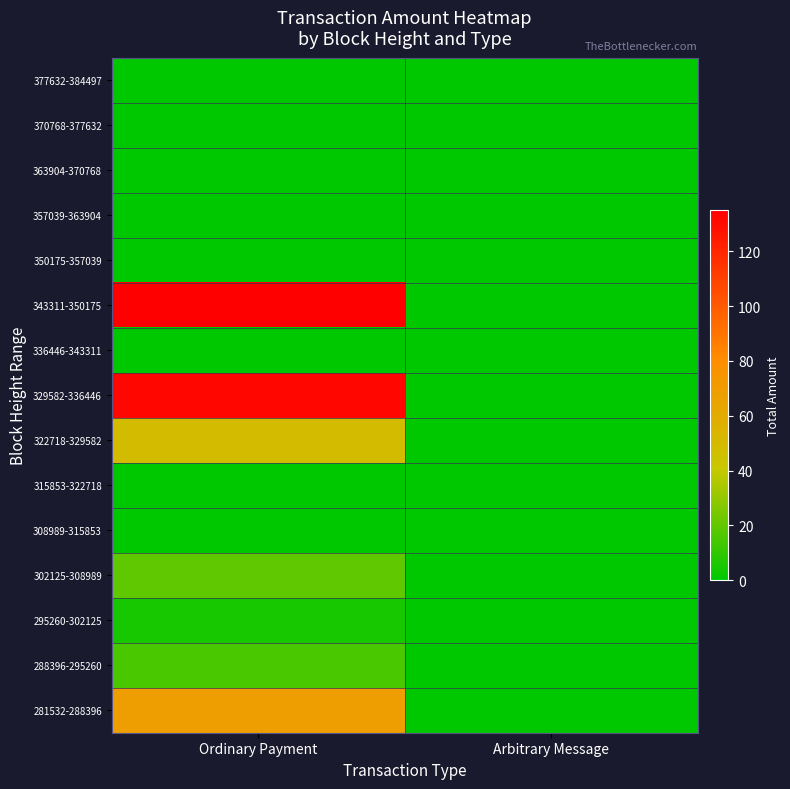

At how many categories does at least one series exceed 7?

1